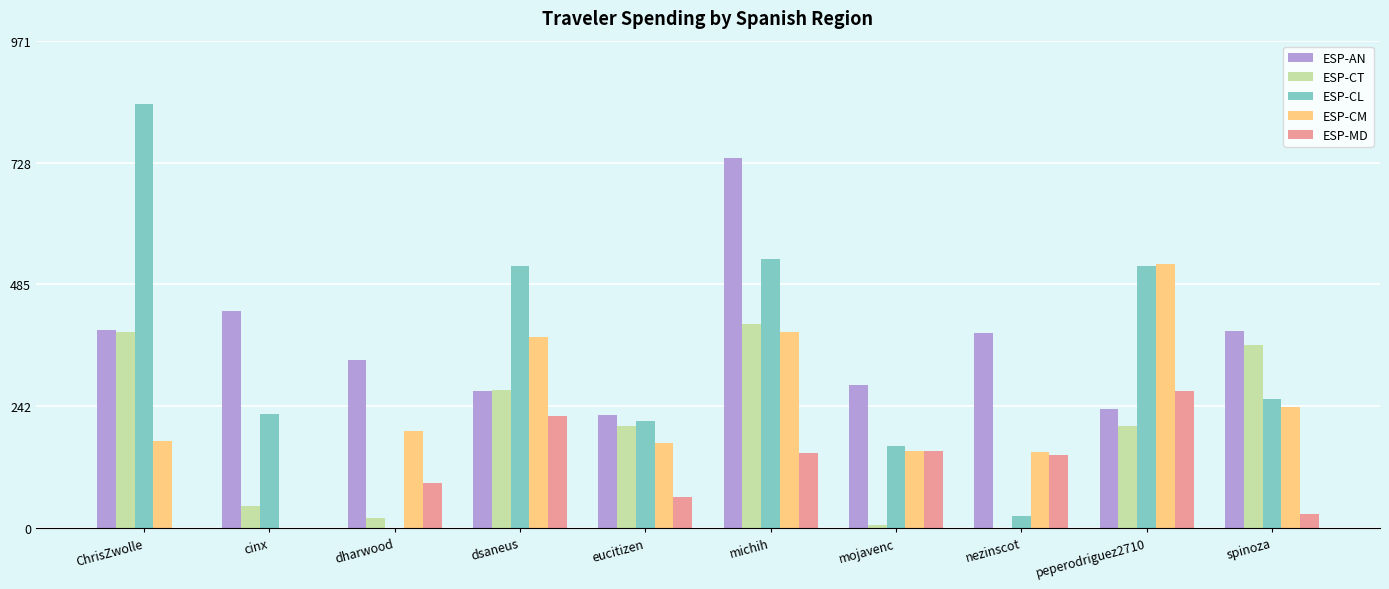

What is the approximate value of ESP-CM at ChrisZwolle?

173.2